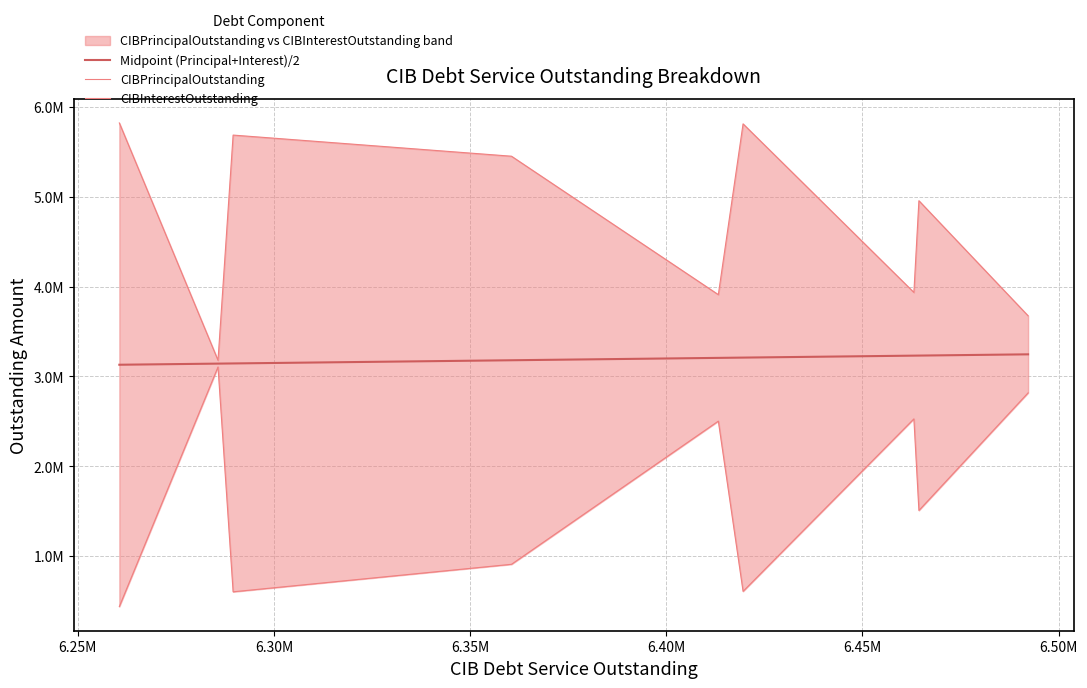

How many distinct data groups are displayed?

3